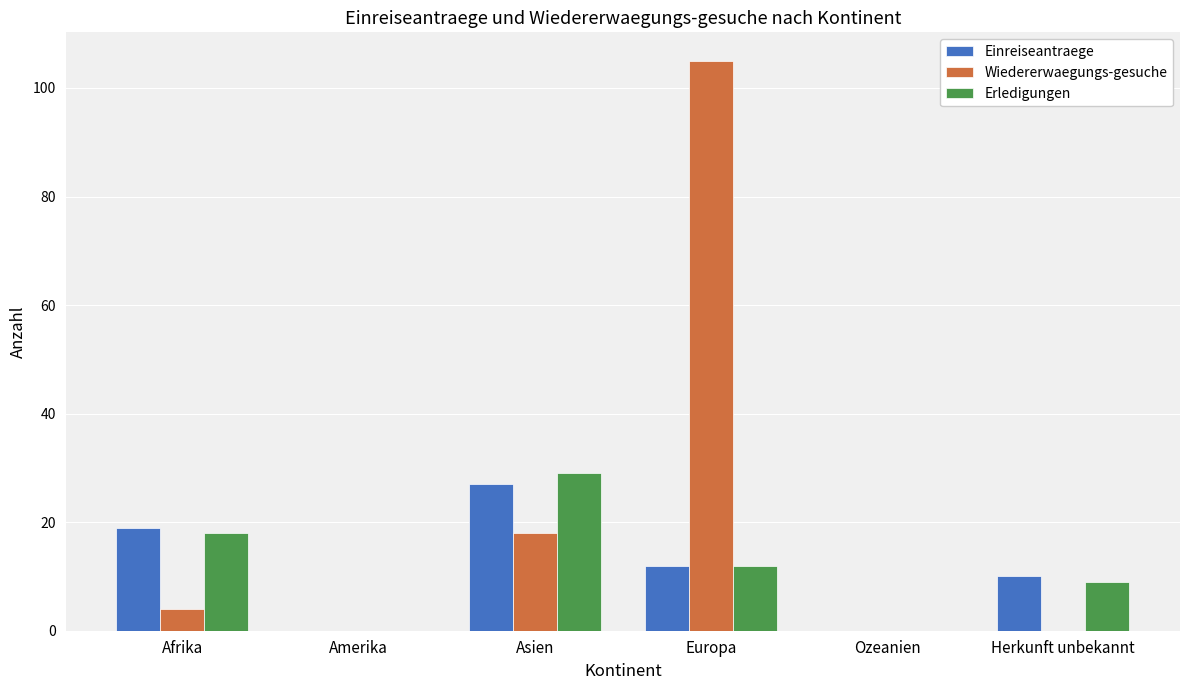

What is the greatest value displayed?

105